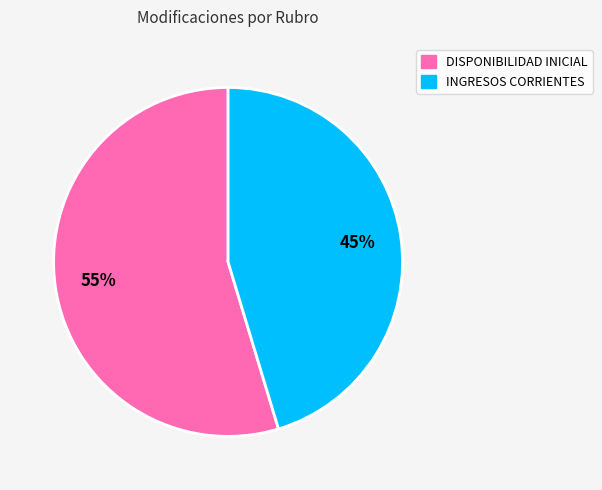

To the nearest percent, what percentage of the pie is DISPONIBILIDAD INICIAL?

55%